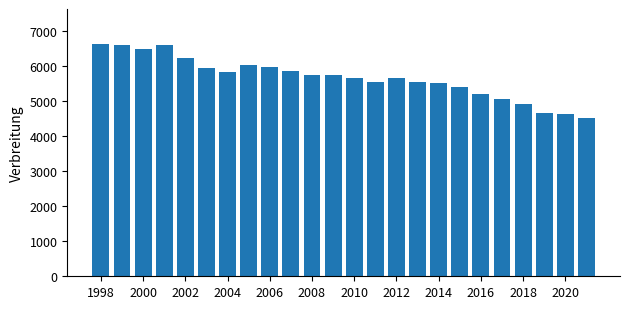

What is the value of the 21st bar from the left?

4899